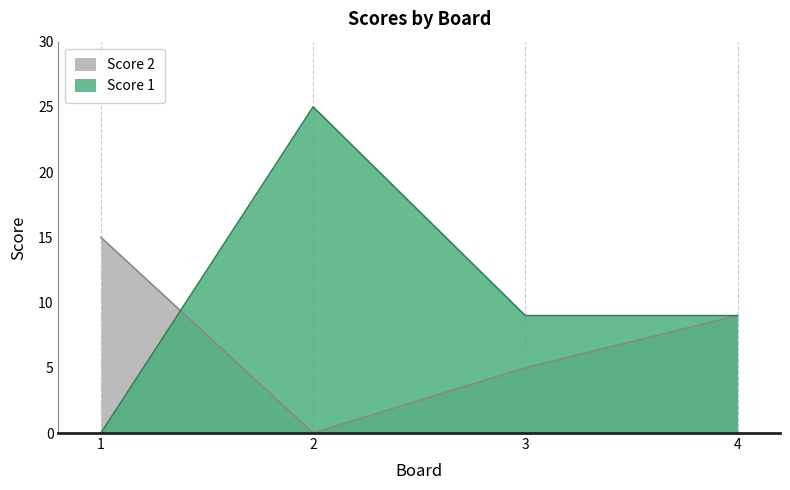

List the labels in order of Score 1 value, largest first.

2, 3, 4, 1